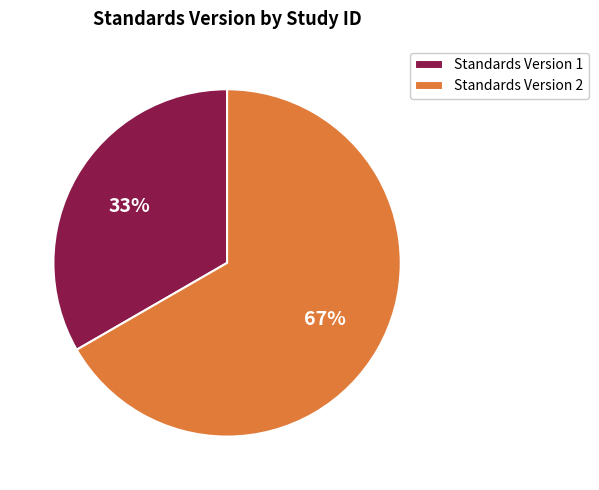

Approximately how many times larger is the value at Standards Version 1 compared to Standards Version 2?

0.5